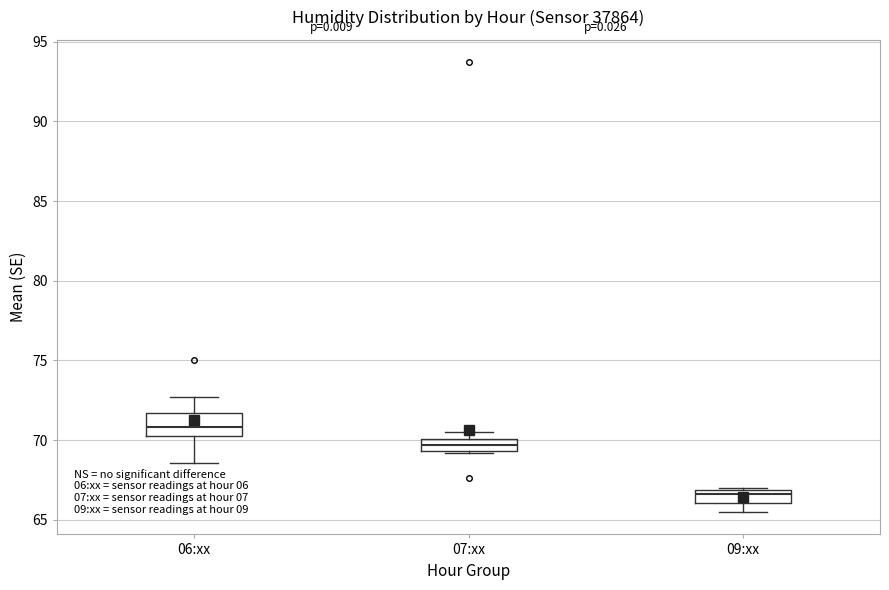

Where is the upper edge of the box for 09:xx on the y-axis? The values are not printed on the chart, so give them approximately, as read against the axis.

67.0